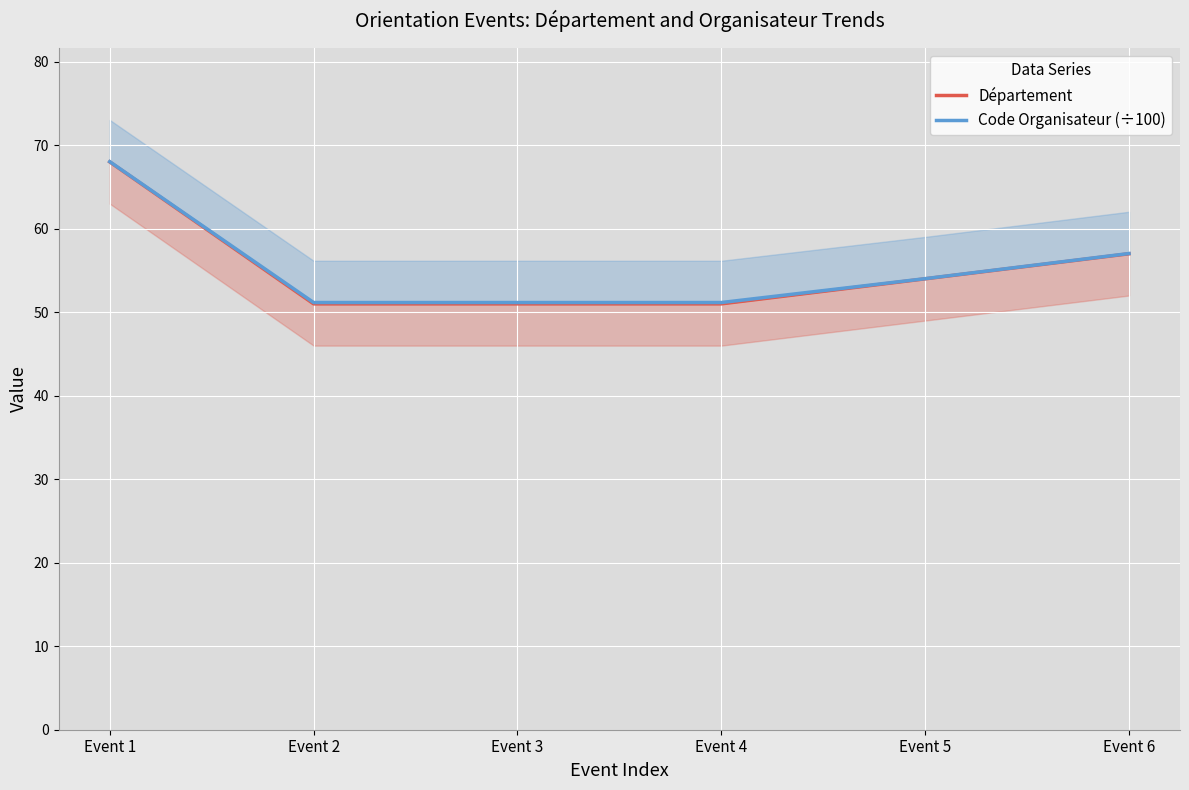

Which has a higher value, Event 2 or Event 4?

Event 2